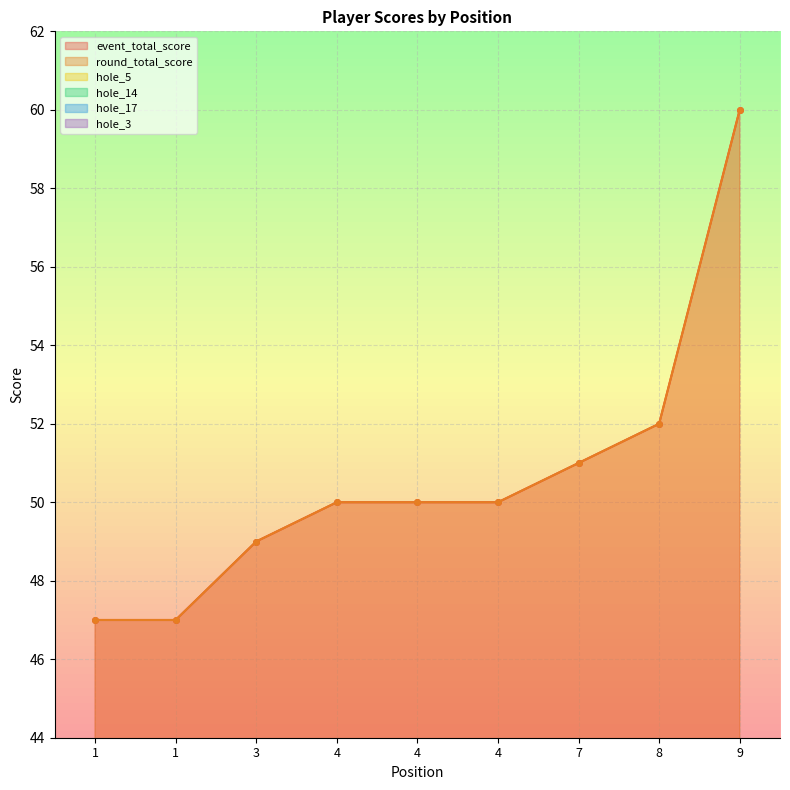

What are all the series names shown in the legend?

event_total_score, round_total_score, hole_5, hole_14, hole_17, hole_3